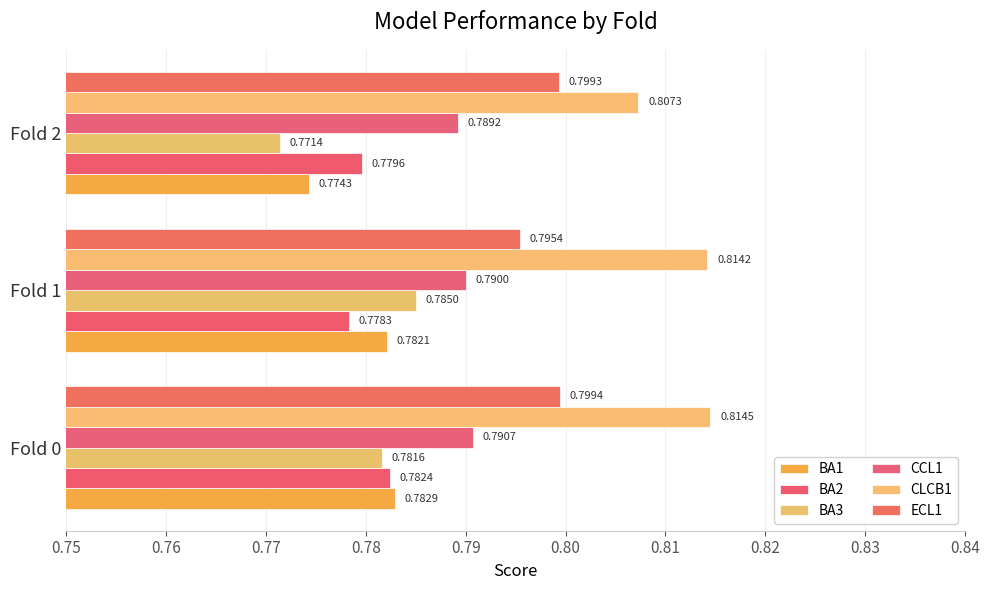

What is the value of the BA3 bar at the 3rd from the left?

0.8